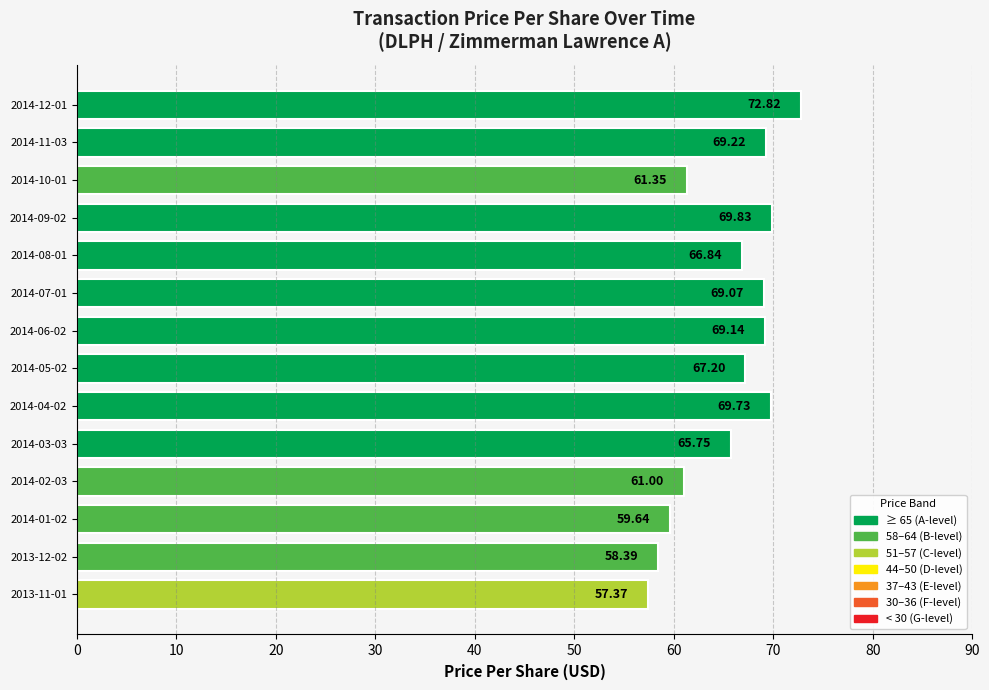

Between 2014-02-03 and 2014-08-01, which is larger?

2014-08-01